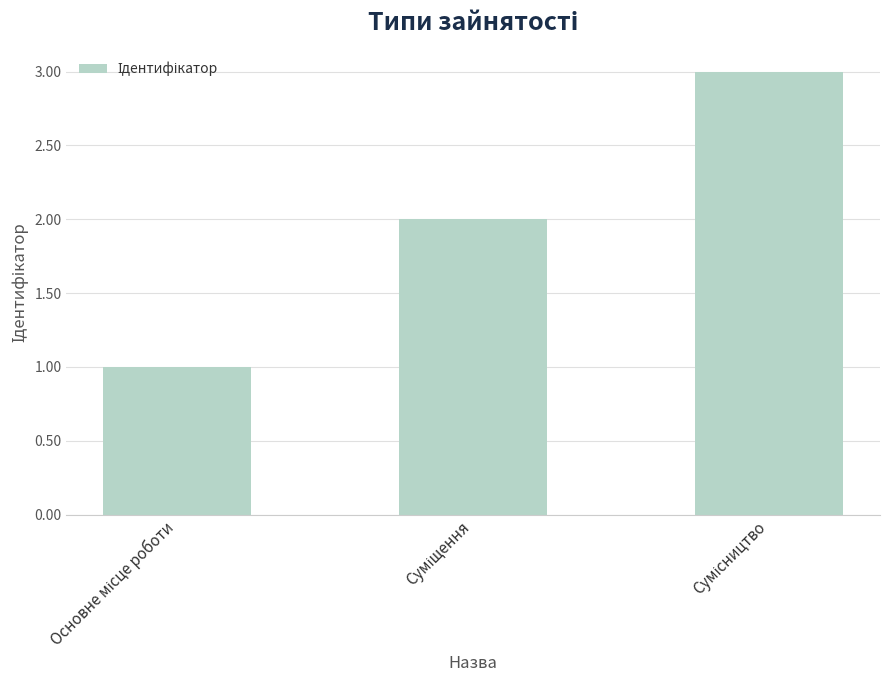

What is the difference between the second highest and minimum values?

1